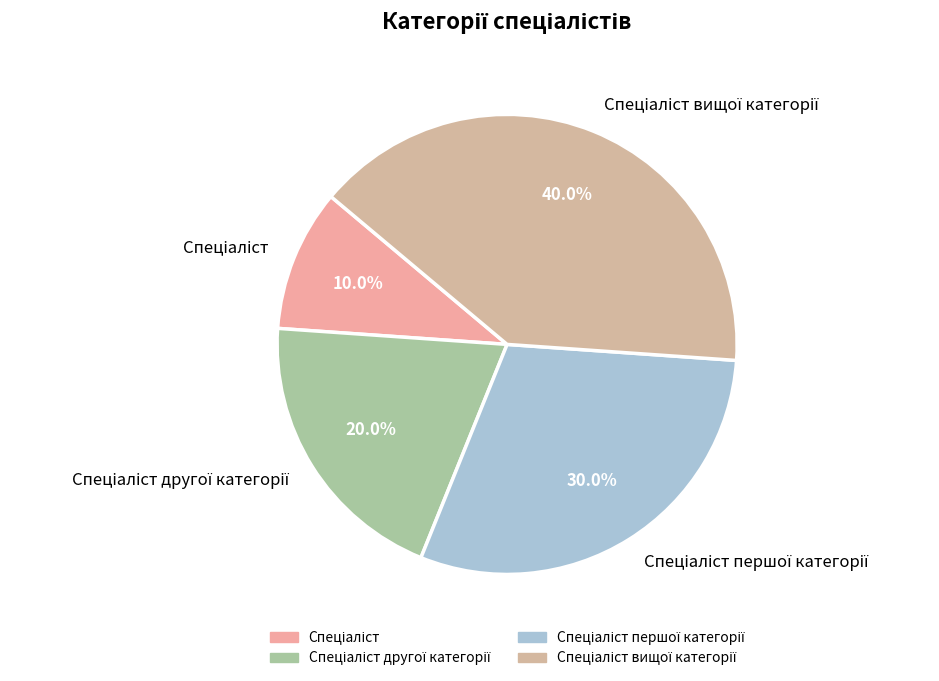

Does any single category account for the majority?

No